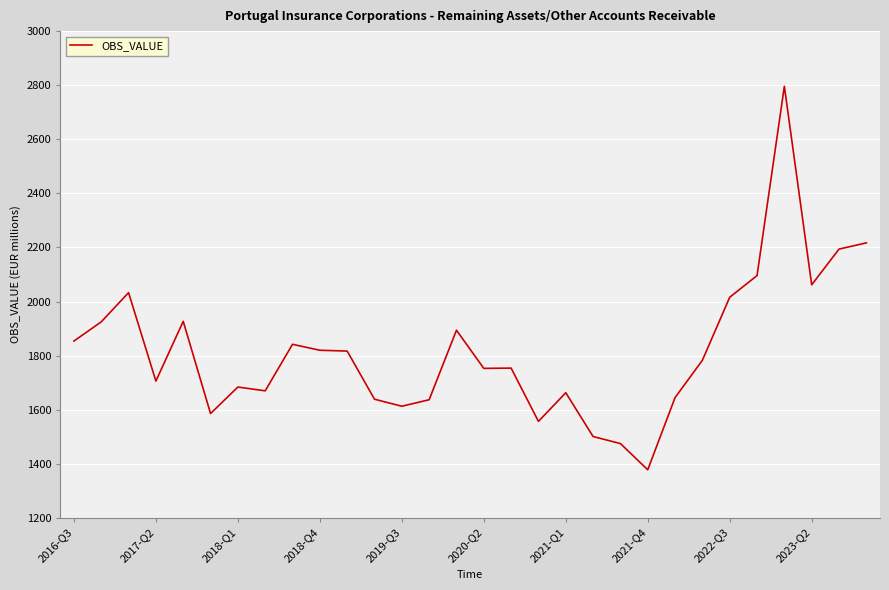

What is the greatest value displayed?

2796